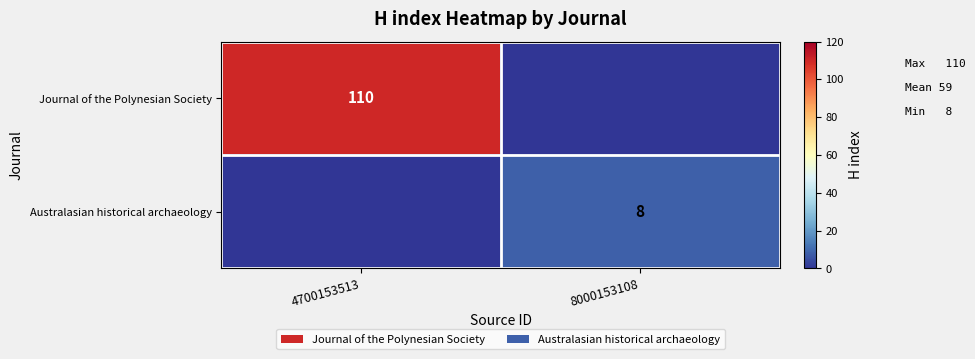

The Journal of the Polynesian Society series shows 110 at 4700153513. True or false?

True